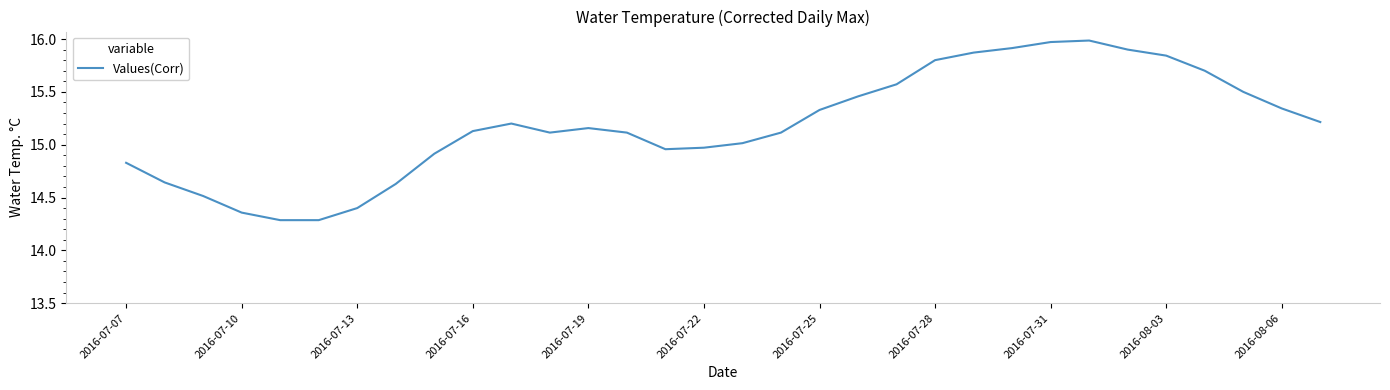

How many lines are shown in the chart?

1